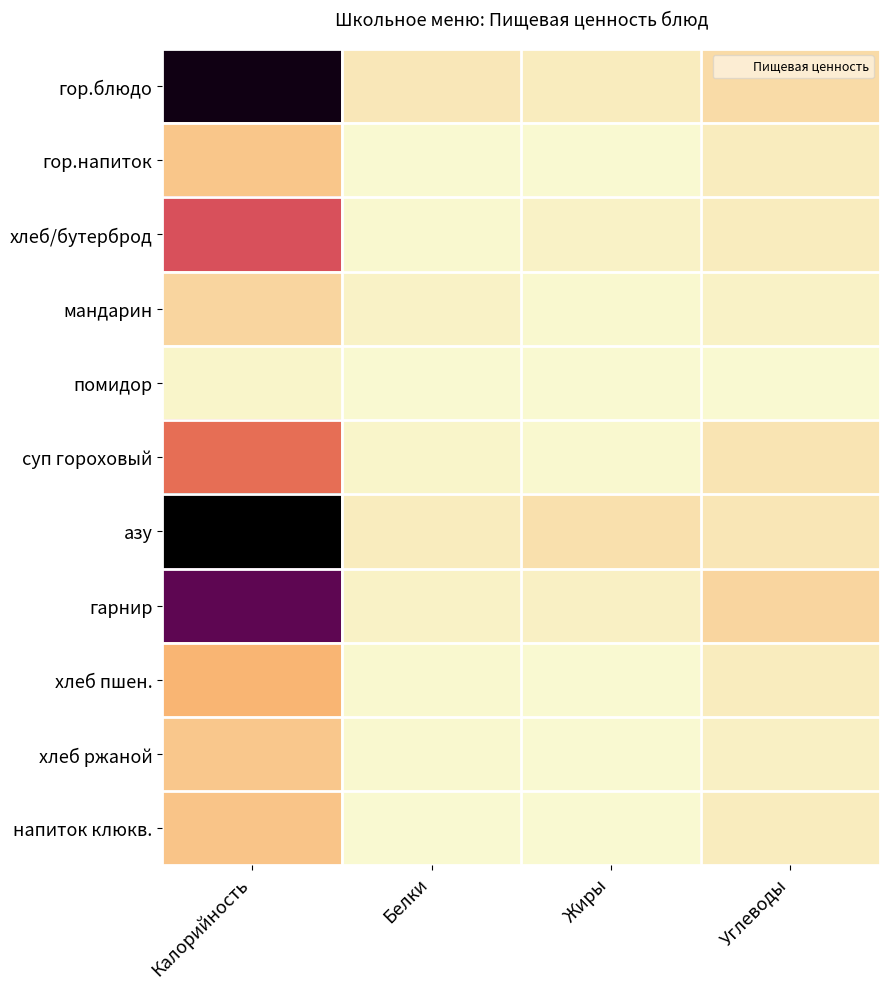

At Калорийность, list the series in order from smallest to largest.

помидор, мандарин, хлеб ржаной, гор.напиток, напиток клюкв., хлеб пшен., суп гороховый, хлеб/бутерброд, гарнир, гор.блюдо, азу